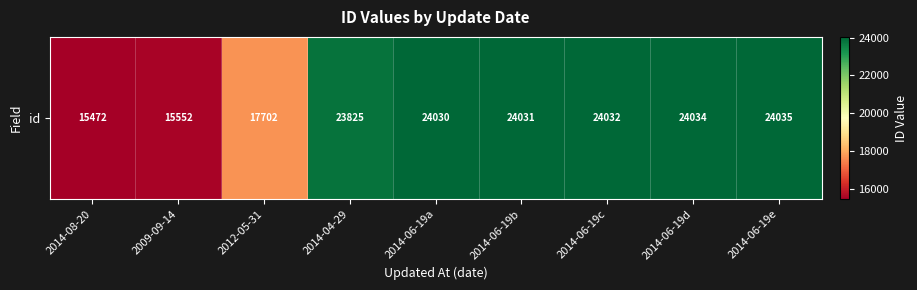

What is the minimum value shown in the chart?

15472